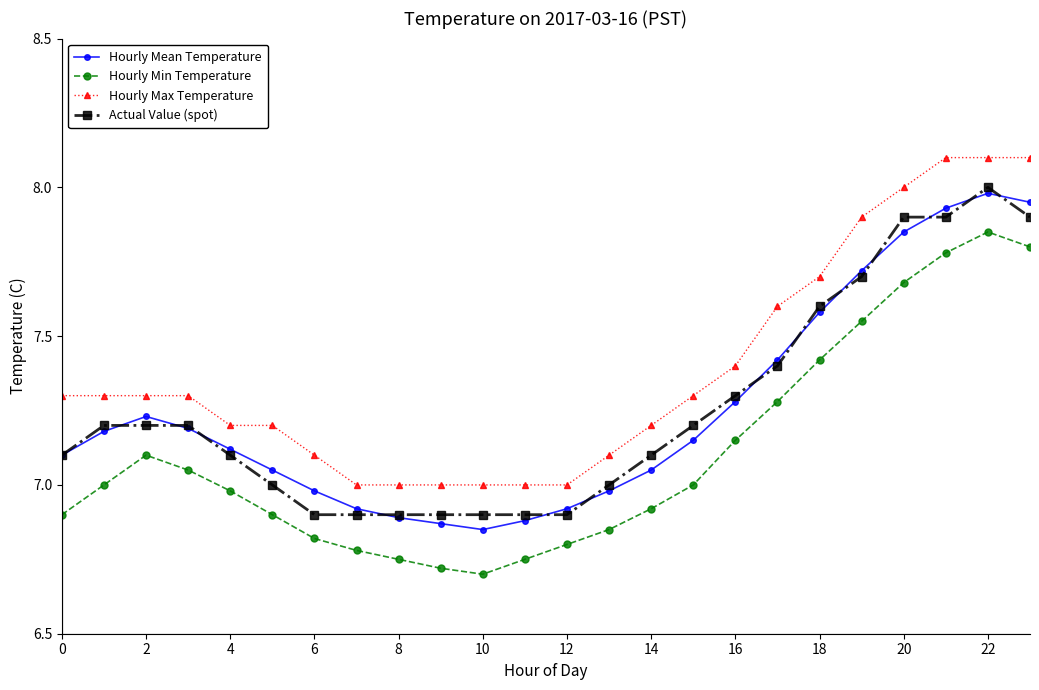

What is the minimum value shown in the chart?

6.7